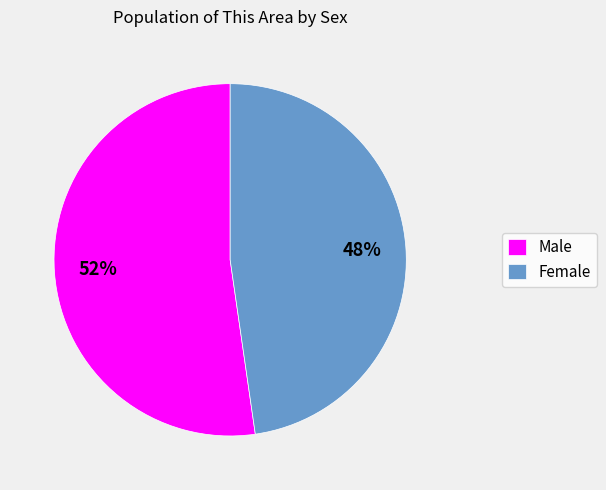

Count the number of slices in the pie.

2